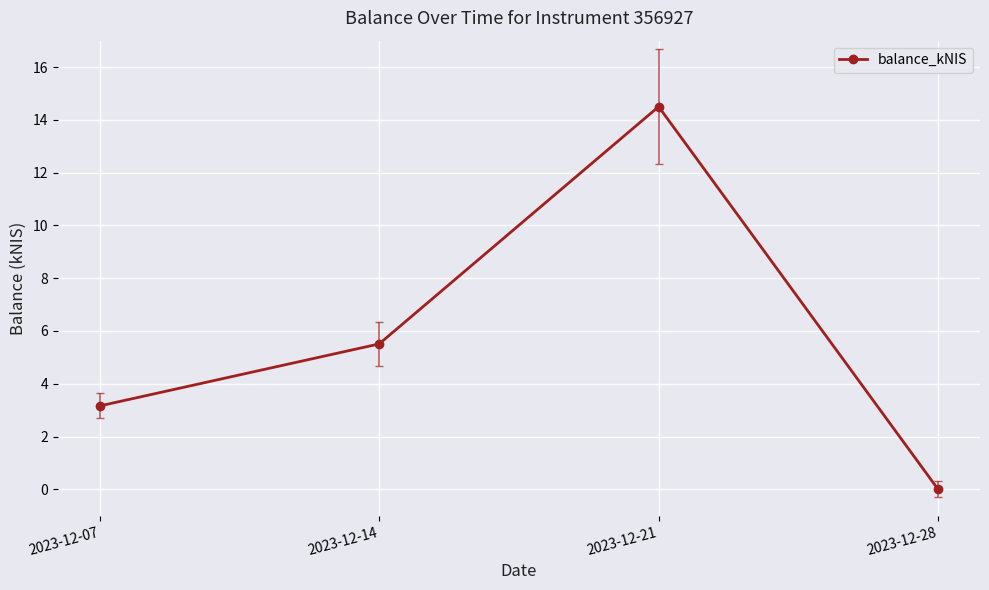

Count the number of categories in the chart.

4